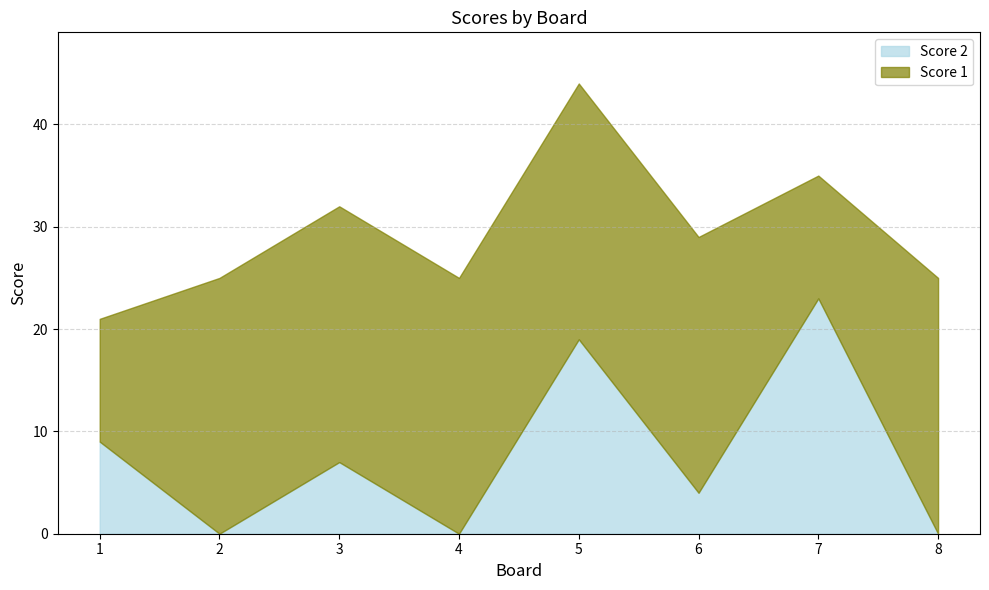

What is the total value across all series at 1?

21